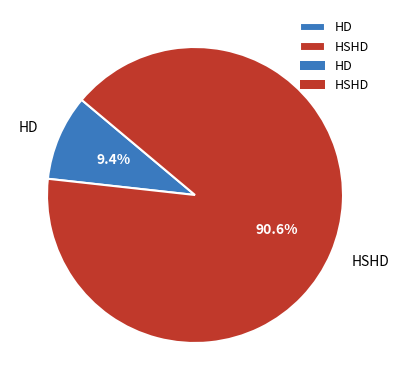

Between HSHD and HD, which is larger?

HSHD